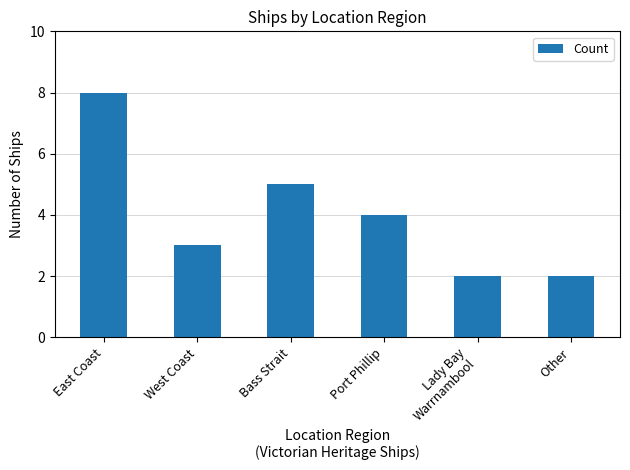

What is the sum of all values?

24